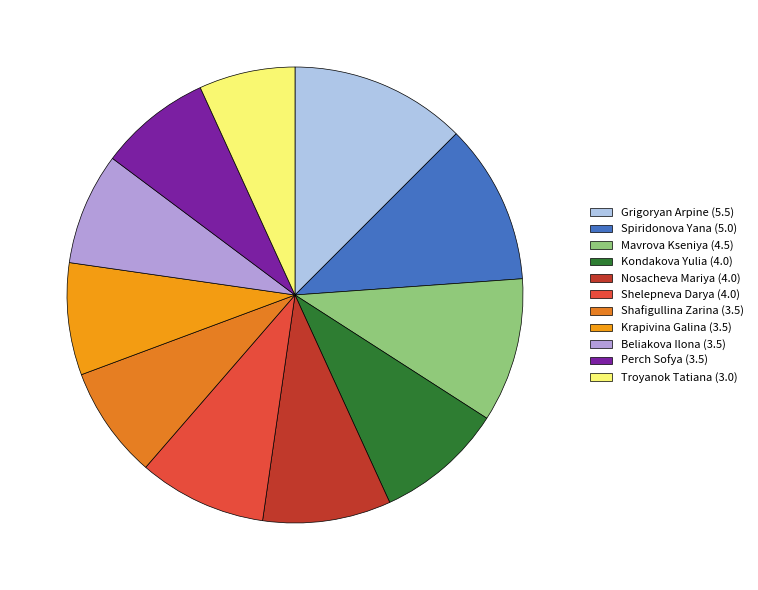

Is there any slice that represents more than half of the pie?

No